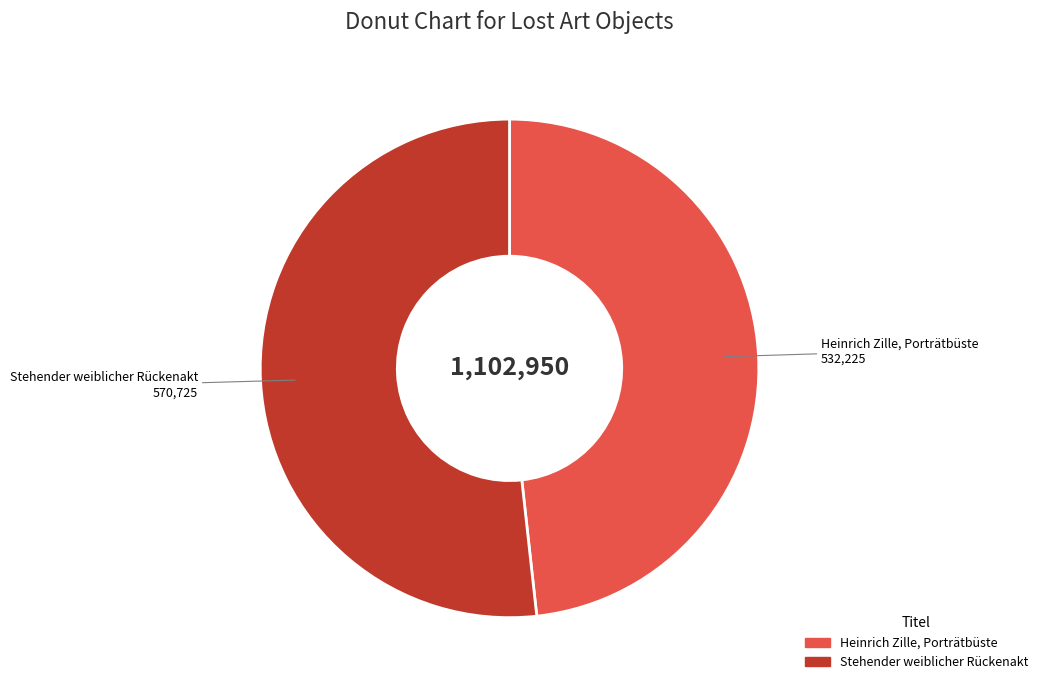

Do Heinrich Zille, Porträtbüste and Stehender weiblicher Rückenakt together represent more than half of the pie?

Yes